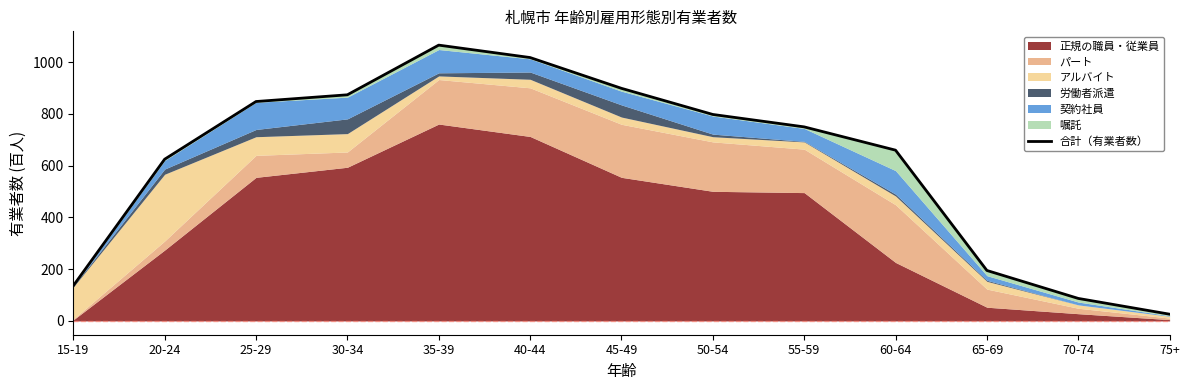

List the labels in order of value, smallest first.

75+, 70-74, 15-19, 65-69, 20-24, 60-64, 55-59, 50-54, 25-29, 30-34, 45-49, 40-44, 35-39